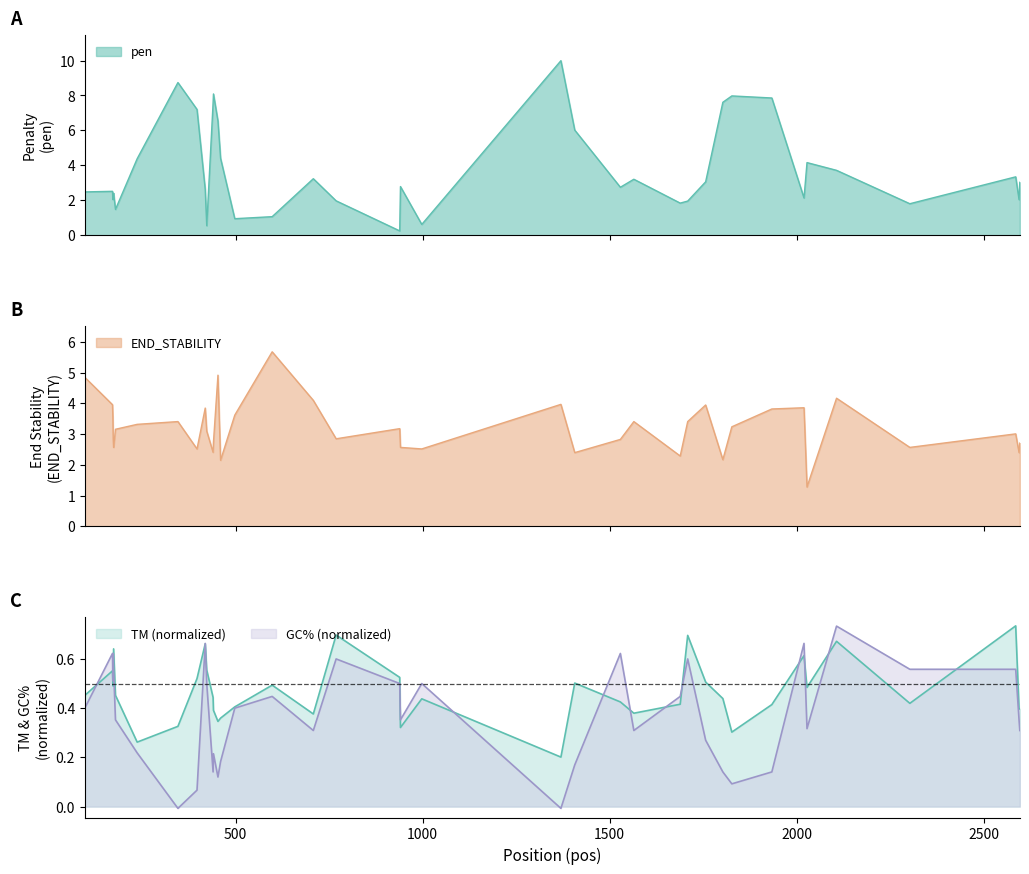

How many distinct data groups are displayed?

4